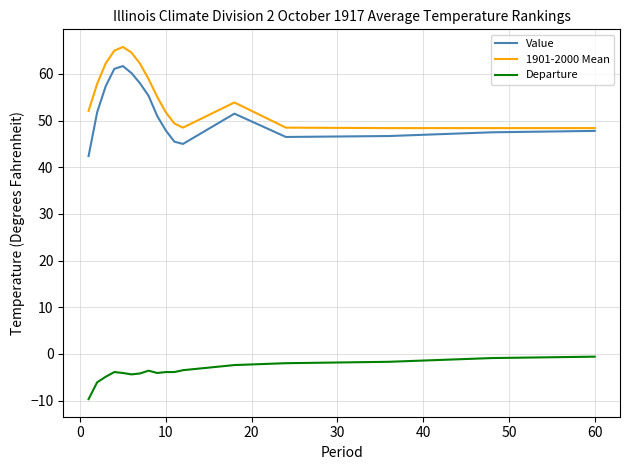

Which series has the largest total across all categories?

1901-2000 Mean